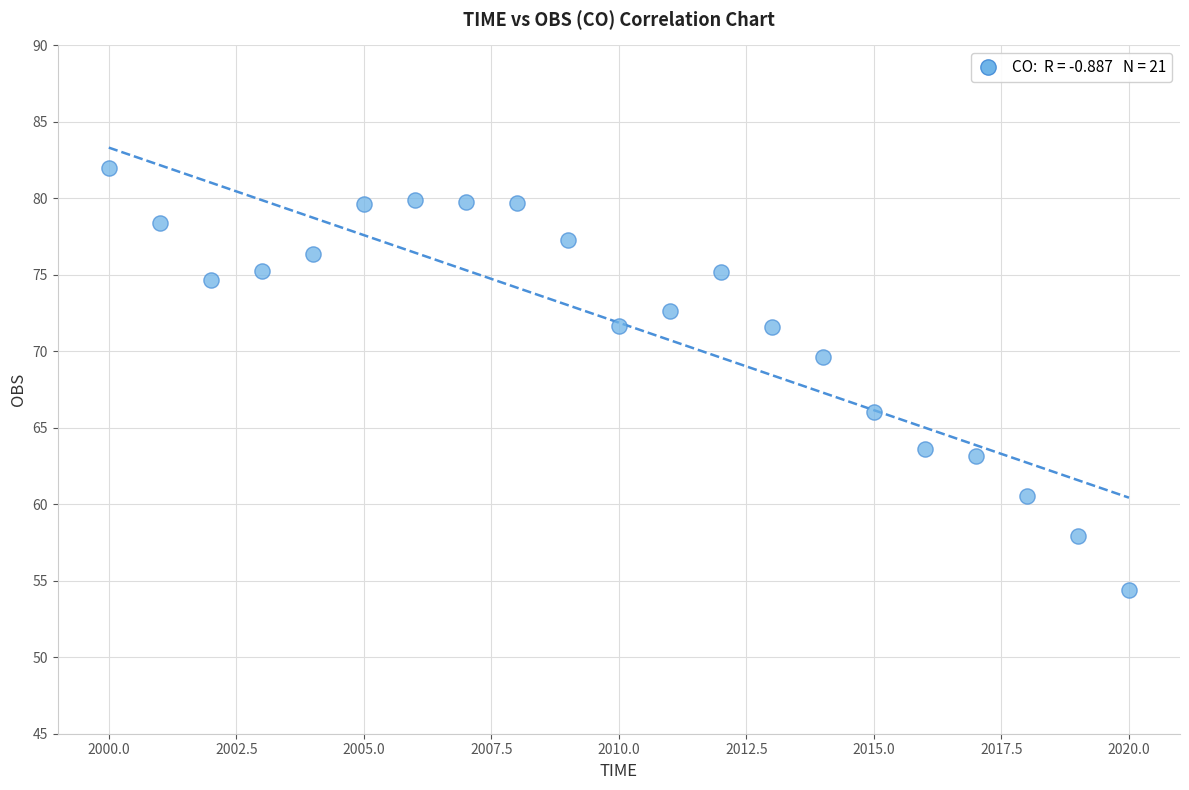

What is the range of X values (max minus min)?

20.0